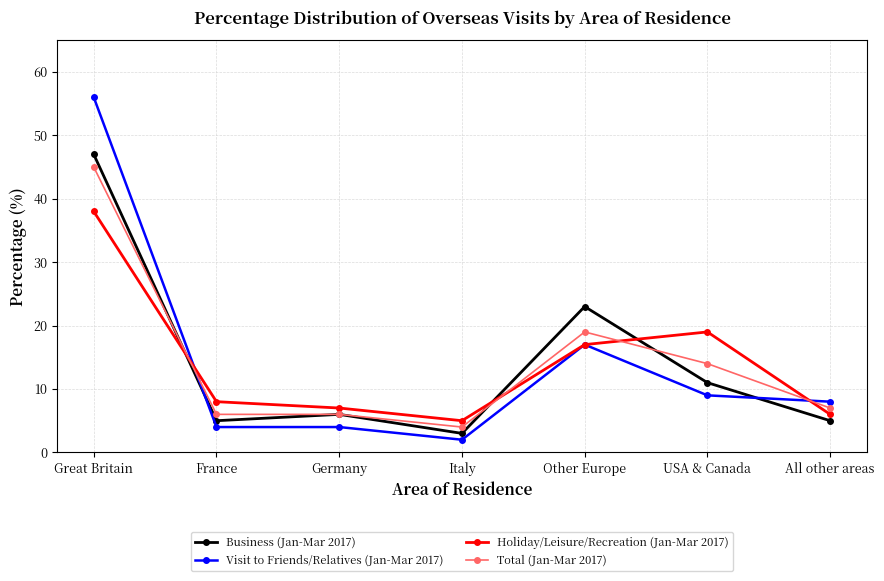

Which series ends up on top after the final intersection of Business (Jan-Mar 2017) and Visit to Friends/Relatives (Jan-Mar 2017)?

Visit to Friends/Relatives (Jan-Mar 2017)